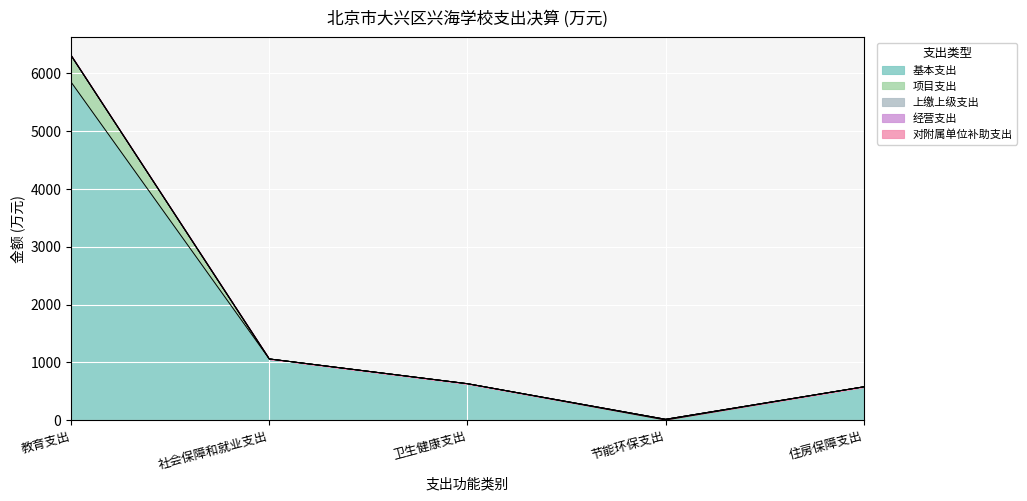

How many lines are shown in the chart?

5